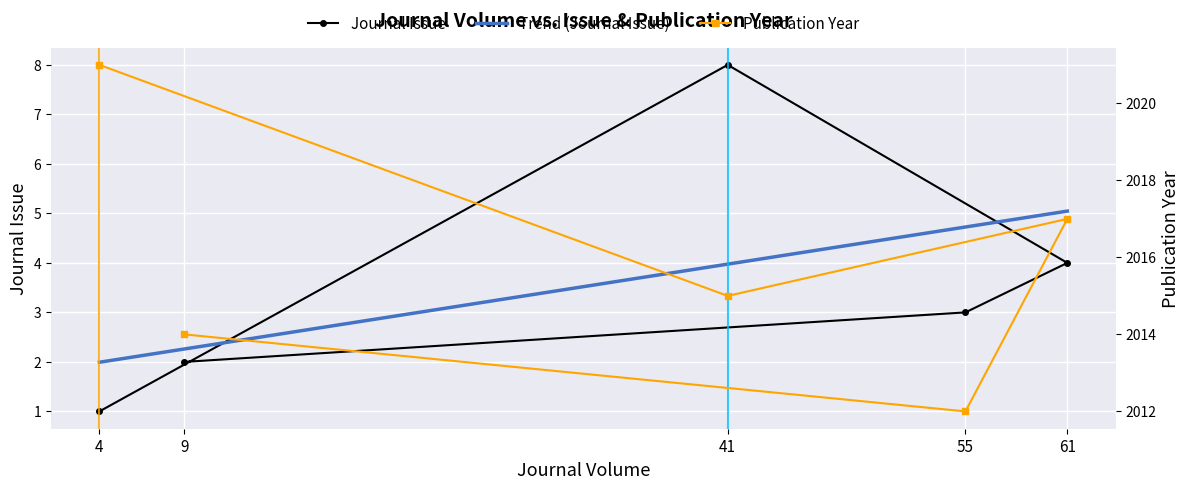

What is the sum of all Journal Issue values?

18